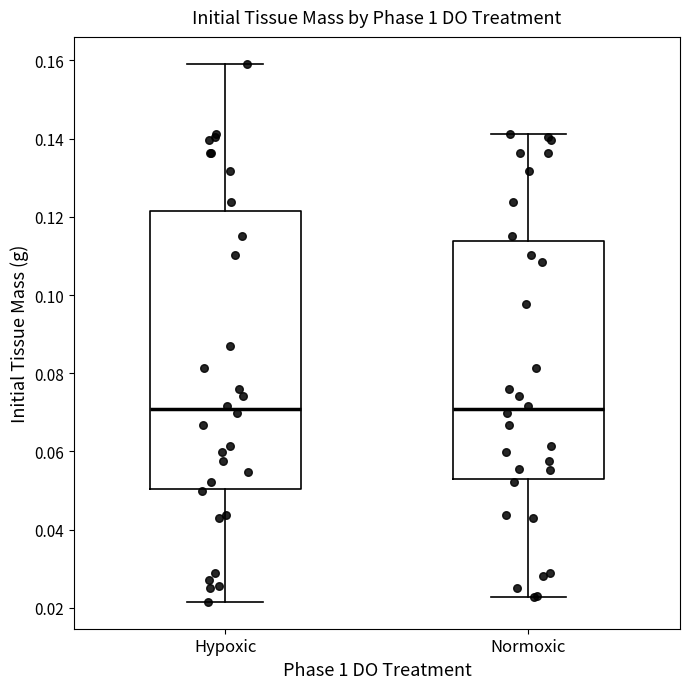

Reading left to right, read every box against the y-axis: the position of its median line, the range the box covers, and the ends of its whiskers. The values are not printed on the chart, so give them approximately, as read against the axis.

Hypoxic: median 0.070, box 0.050 to 0.122, whiskers 0.022 to 0.160
Normoxic: median 0.070, box 0.054 to 0.114, whiskers 0.022 to 0.142